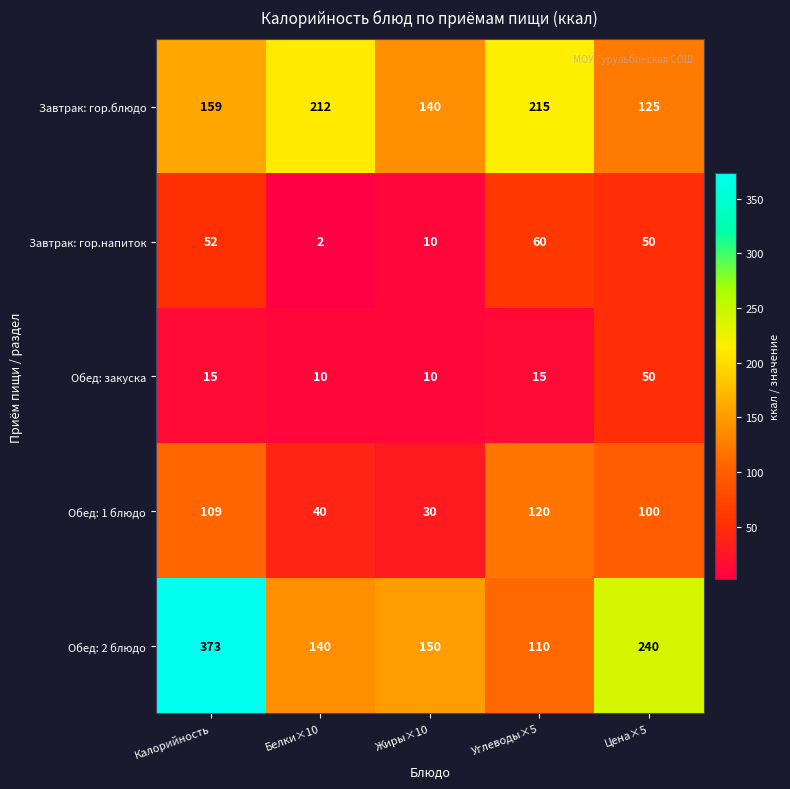

Read the Завтрак: гор.блюдо value at Белки×10, to the nearest 5.

210